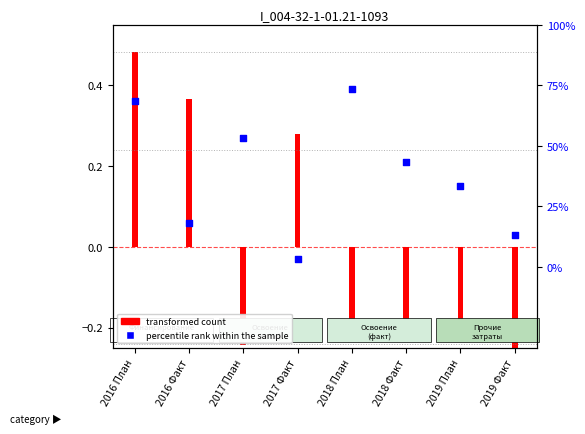

Between 2016 Факт and 2018 План, which is larger?

2018 План